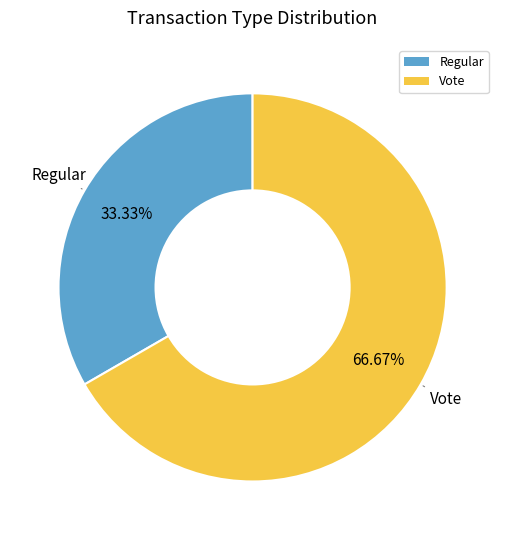

Which has a higher value, Vote or Regular?

Vote